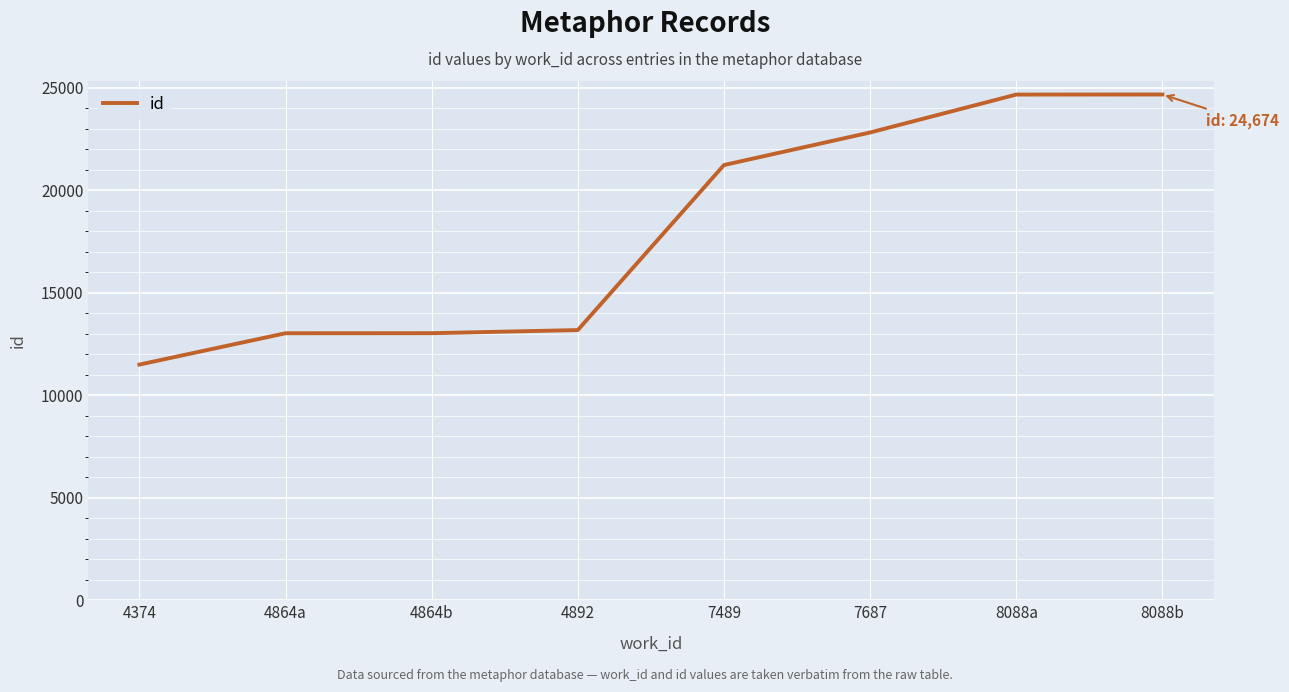

At which label is the value closest to 18086?

7489